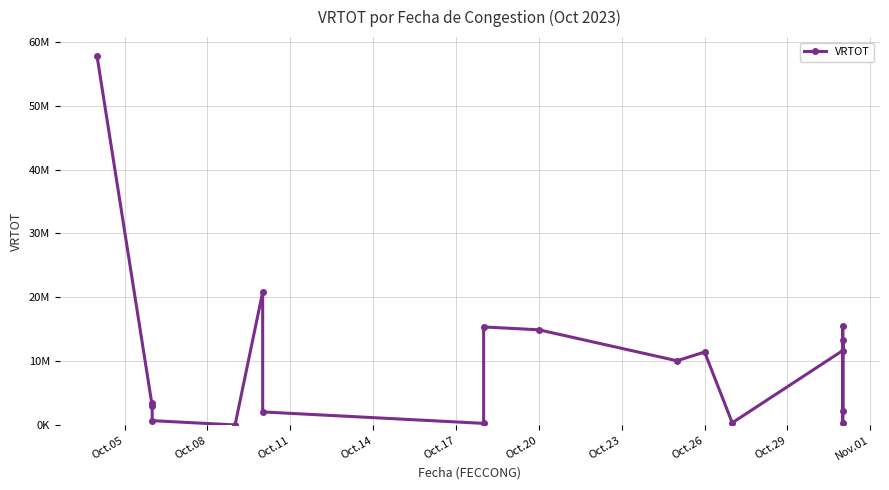

How many data points does each series have?

18